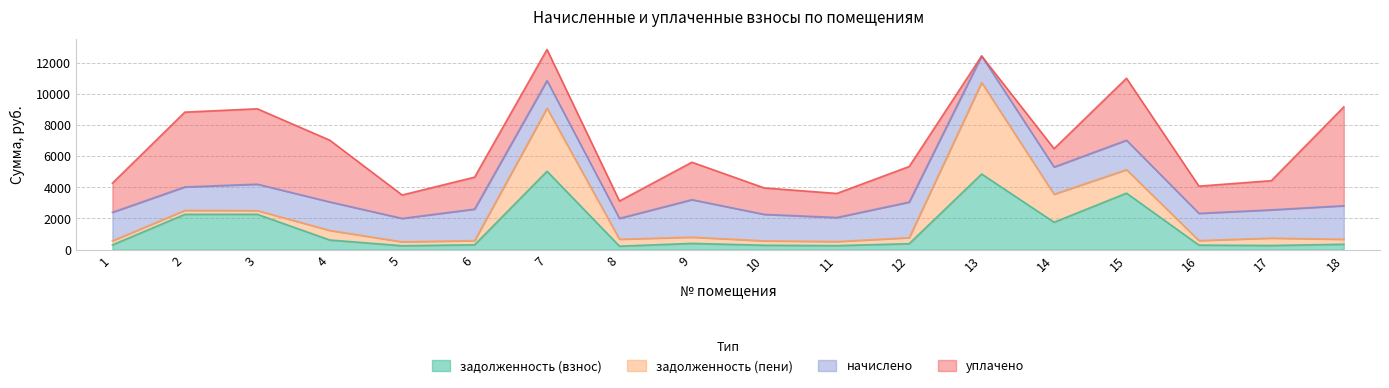

How many lines are shown in the chart?

4